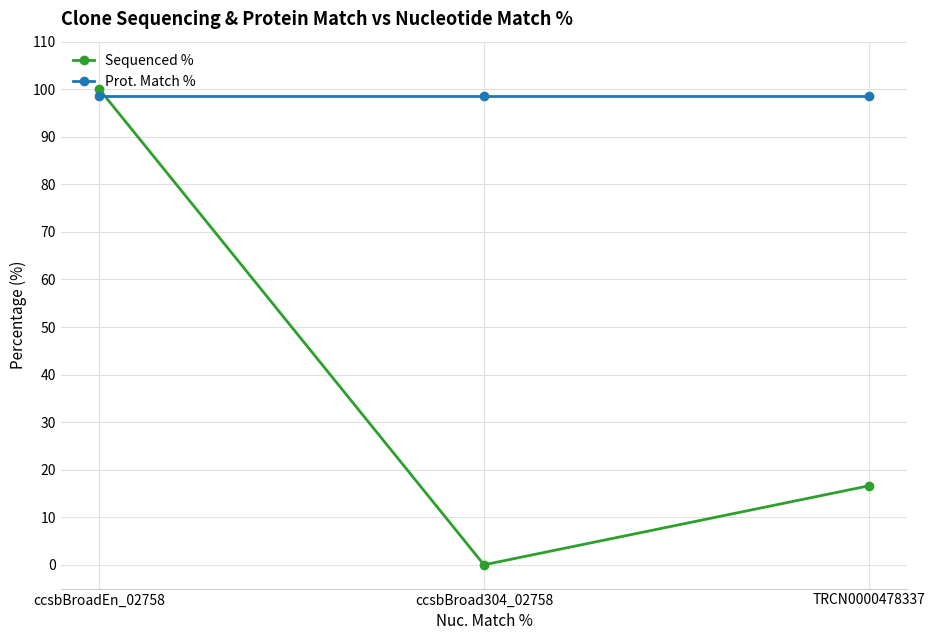

What is the sum of the Prot. Match % values at ccsbBroadEn_02758 and ccsbBroad304_02758?

197.0